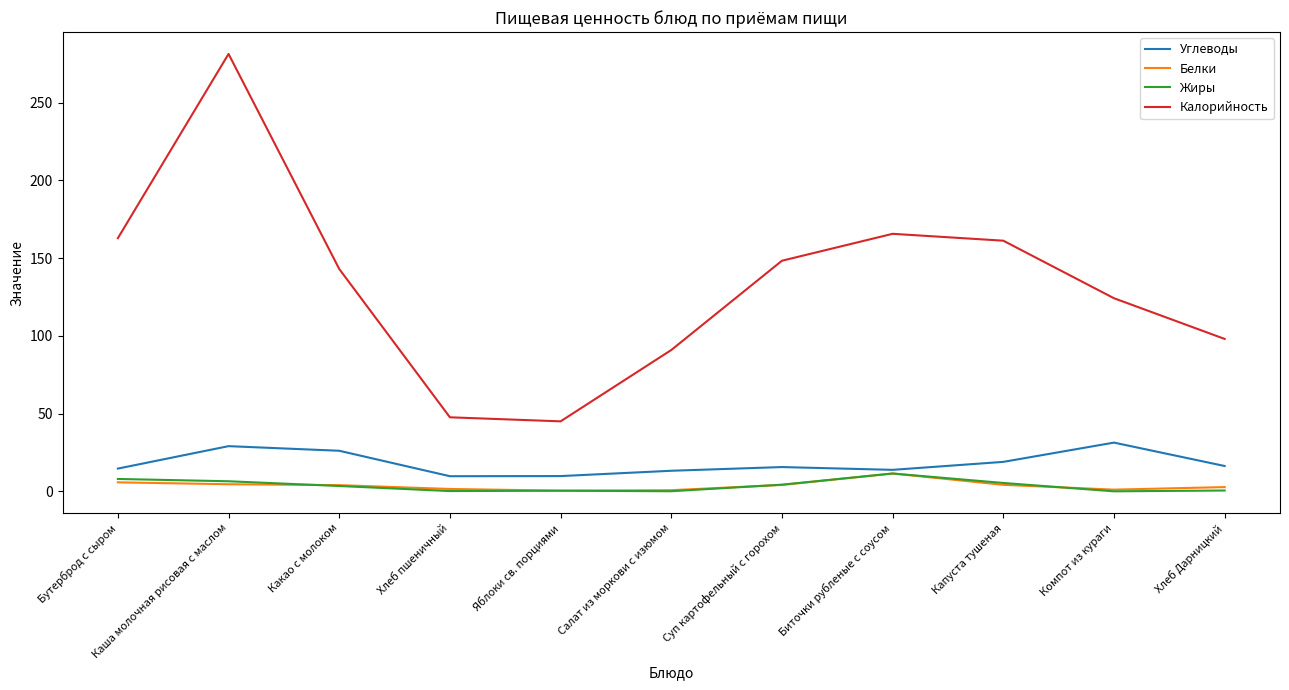

What position from the left is Биточки рубленые с соусом?

8